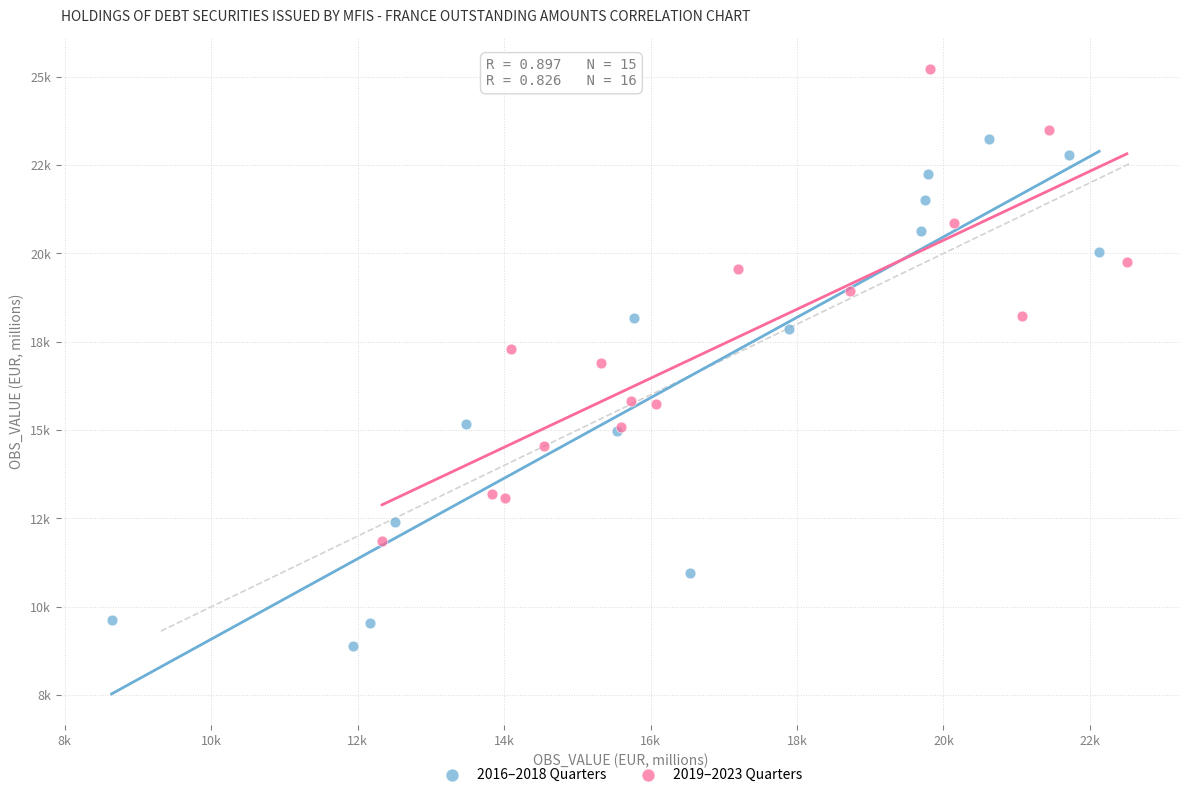

Which series contains the highest Y value?

2019–2023 Quarters